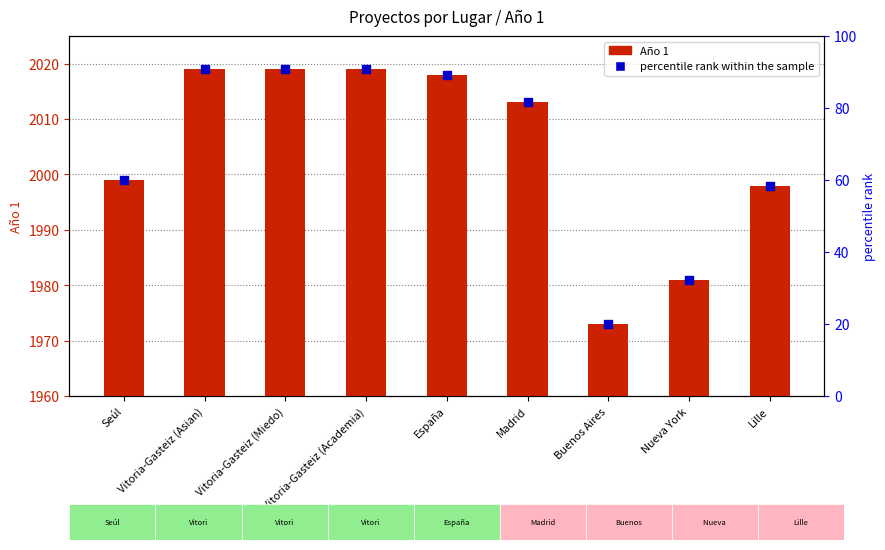

Which series has the largest total across all categories?

Año 1